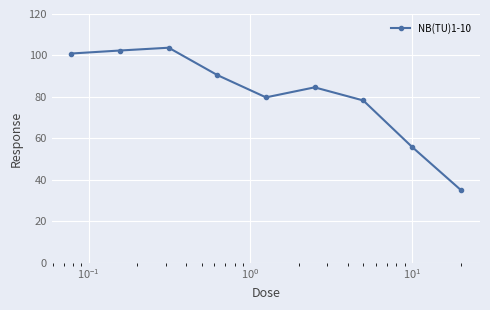

Is this an area chart (filled region under the line)?

No